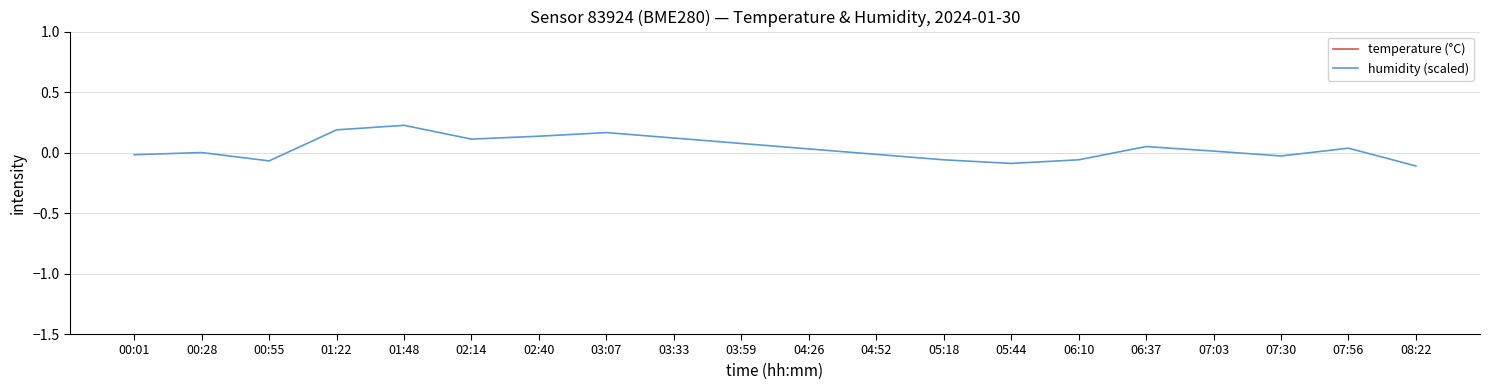

Is this an area chart (filled region under the line)?

No